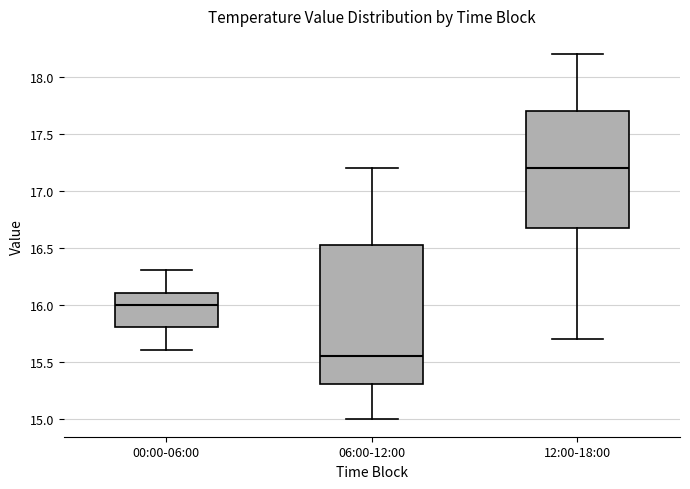

Reading left to right, transcribe this box plot: for each box, give where its median line is, the range the box spans, and where its two whiskers end, as read against the y-axis. The values are not printed on the chart, so give them approximately, as read against the axis.

00:00-06:00: median 16.00, box 15.80 to 16.10, whiskers 15.60 to 16.30
06:00-12:00: median 15.55, box 15.30 to 16.55, whiskers 15.00 to 17.20
12:00-18:00: median 17.20, box 16.70 to 17.70, whiskers 15.70 to 18.20